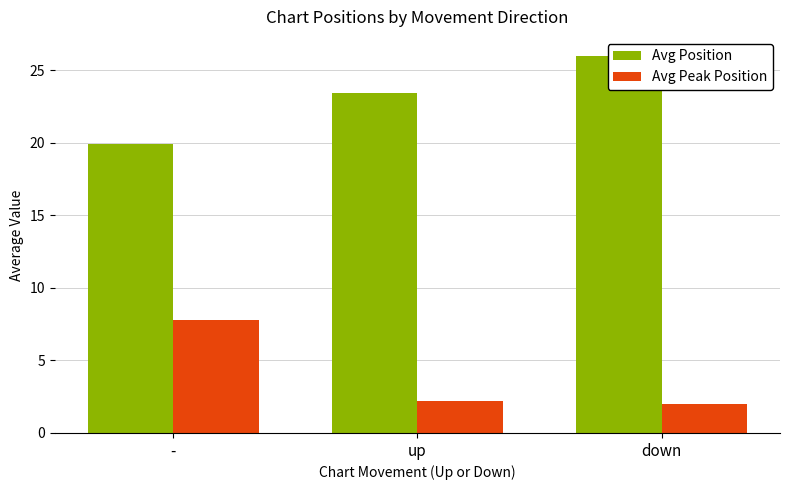

What value does the Avg Position series have at down?

26.0